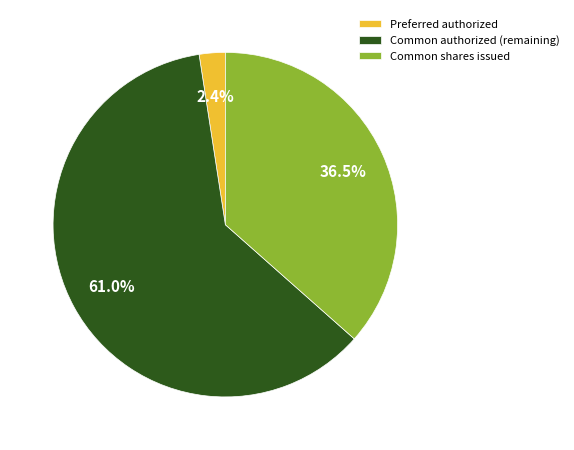

Is there a majority slice in this chart?

Yes